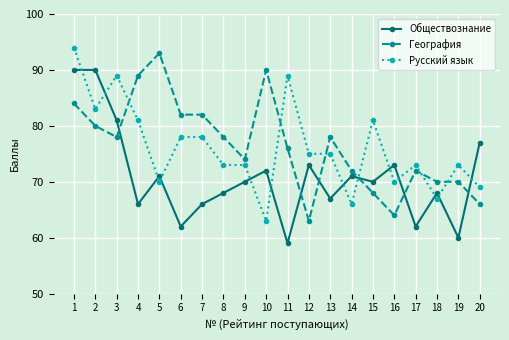

Is this an area chart (filled region under the line)?

No